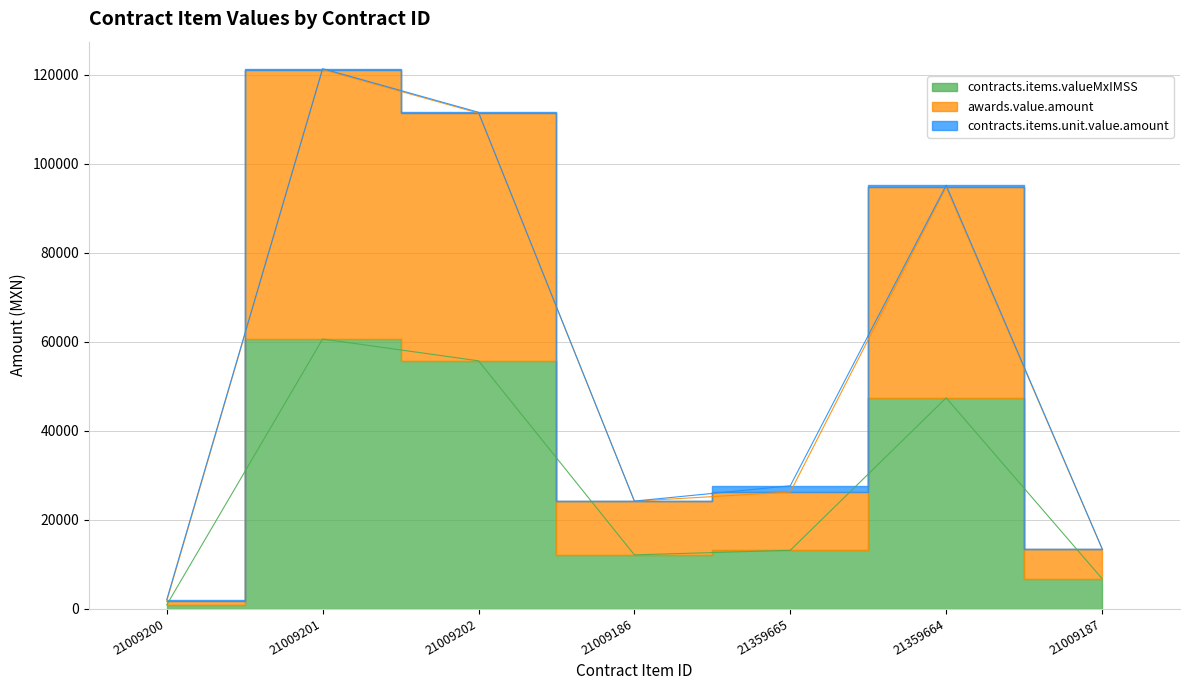

What is the sum of the awards.value.amount values at 21009186 and 21359664?

118831.3